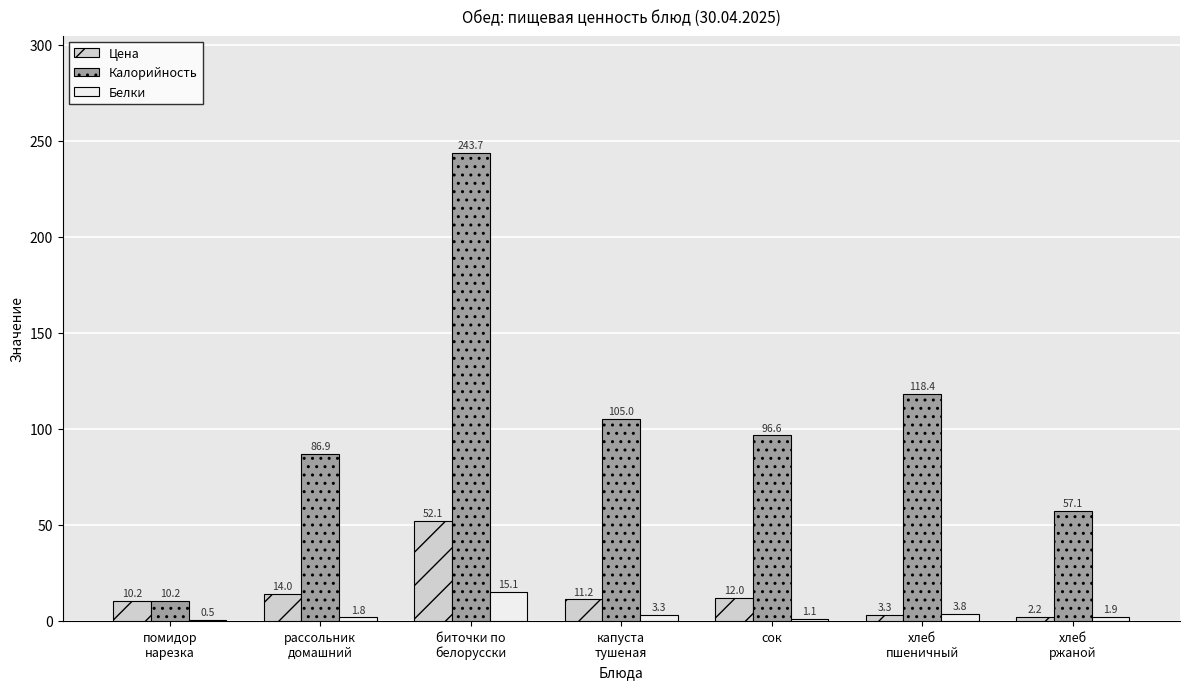

Which series has the largest total across all categories?

Калорийность